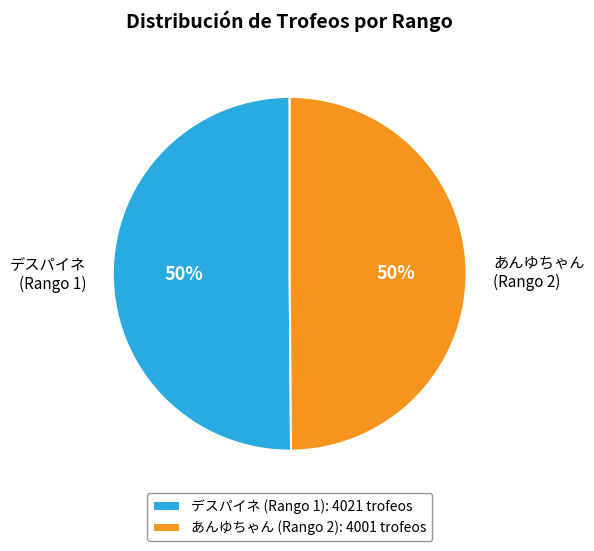

The デスパイネ slice represents 59% of the pie. True or false?

False